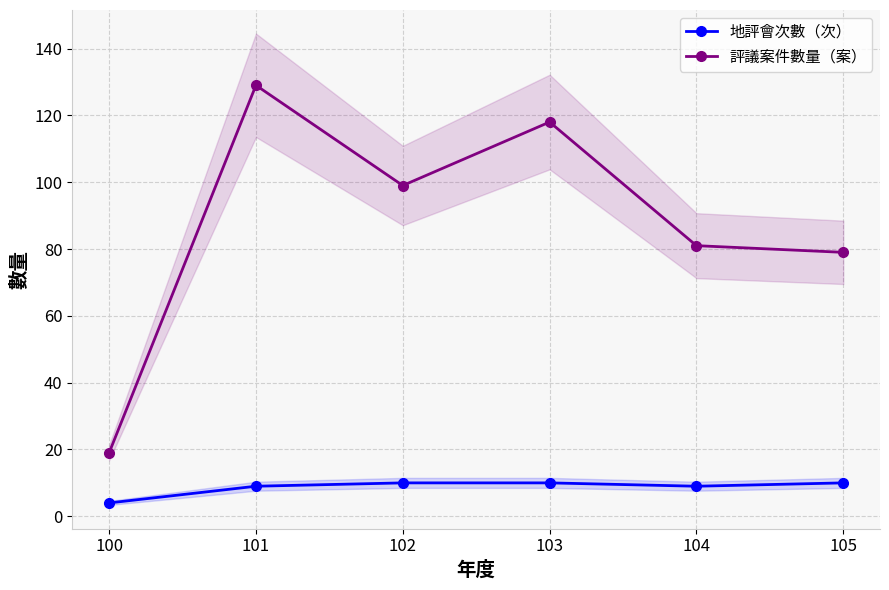

What is the spread (max minus min) of values at 103?

108